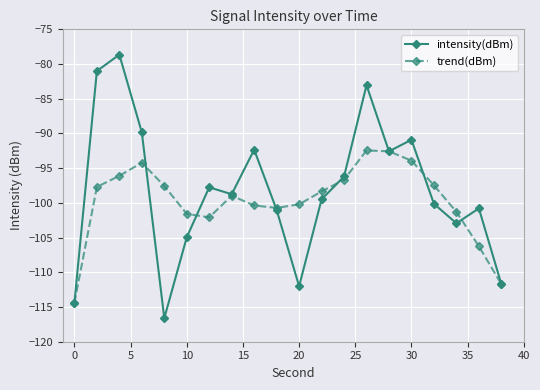

What is the value of the trend(dBm) point at the 3rd from the left?

-96.1